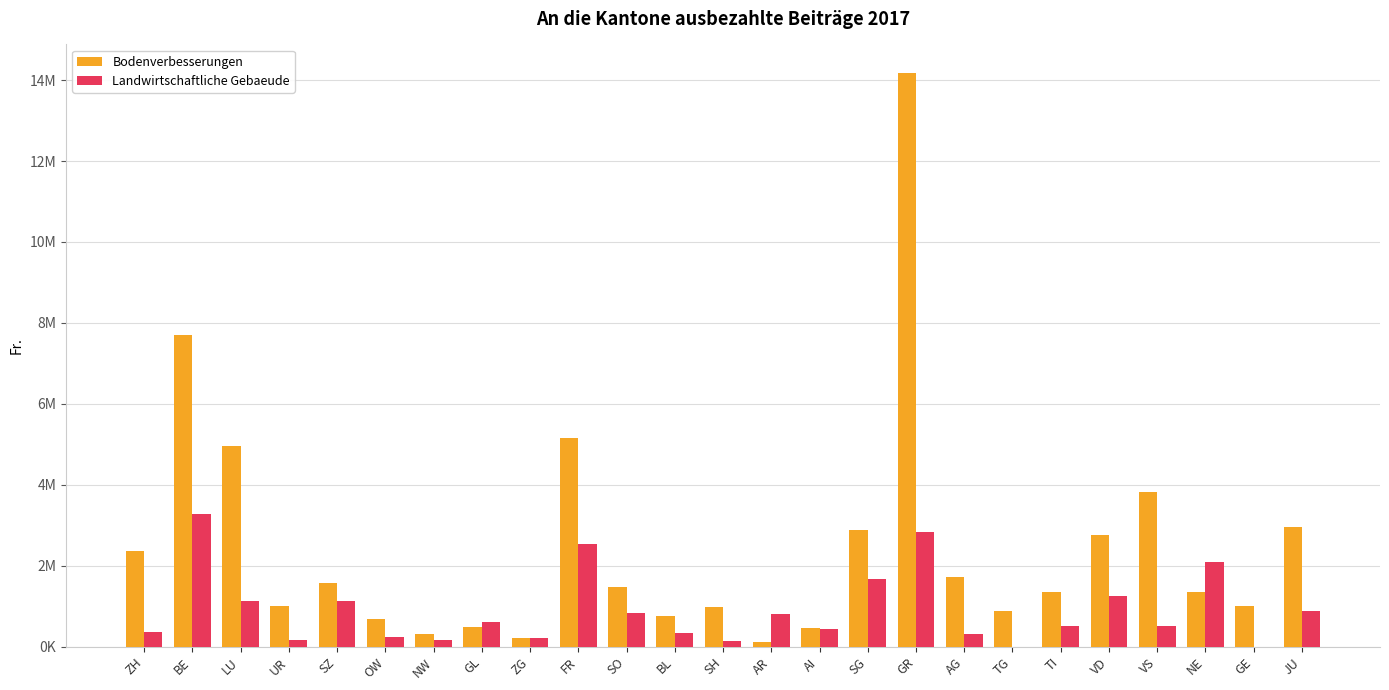

Reading left to right, extract all data points from this chart.

Bodenverbesserungen: ZH=2357682	BE=7693575	LU=4950439	UR=1004938	SZ=1577174	OW=697944	NW=310763	GL=485446	ZG=227126	FR=5145922	SO=1487726	BL=749757	SH=990517	AR=126000	AI=466487	SG=2885559	GR=14171224	AG=1728757	TG=884409	TI=1353515	VD=2769020	VS=3818064	NE=1358762	GE=995000	JU=2966915
Landwirtschaftliche Gebaeude: ZH=359099	BE=3281715	LU=1142000	UR=159800	SZ=1135200	OW=248325	NW=172450	GL=621100	ZG=218500	FR=2541500	SO=832823	BL=328200	SH=146600	AR=817700	AI=440415	SG=1672300	GR=2823650	AG=314700	TG=0	TI=505000	VD=1247000	VS=503000	NE=2102954	GE=0	JU=895100